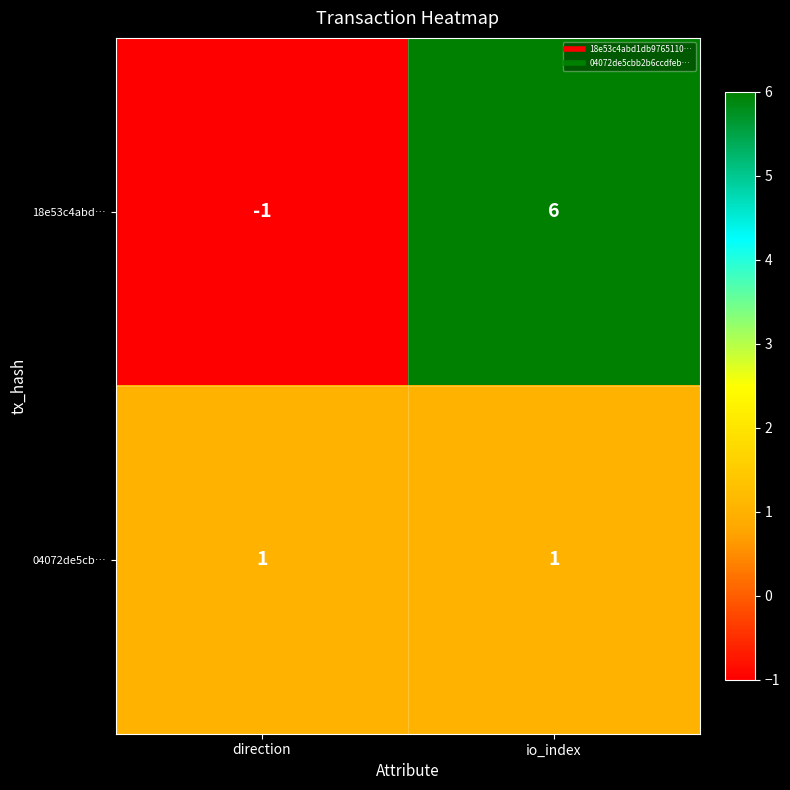

What is the maximum value shown in the chart?

6